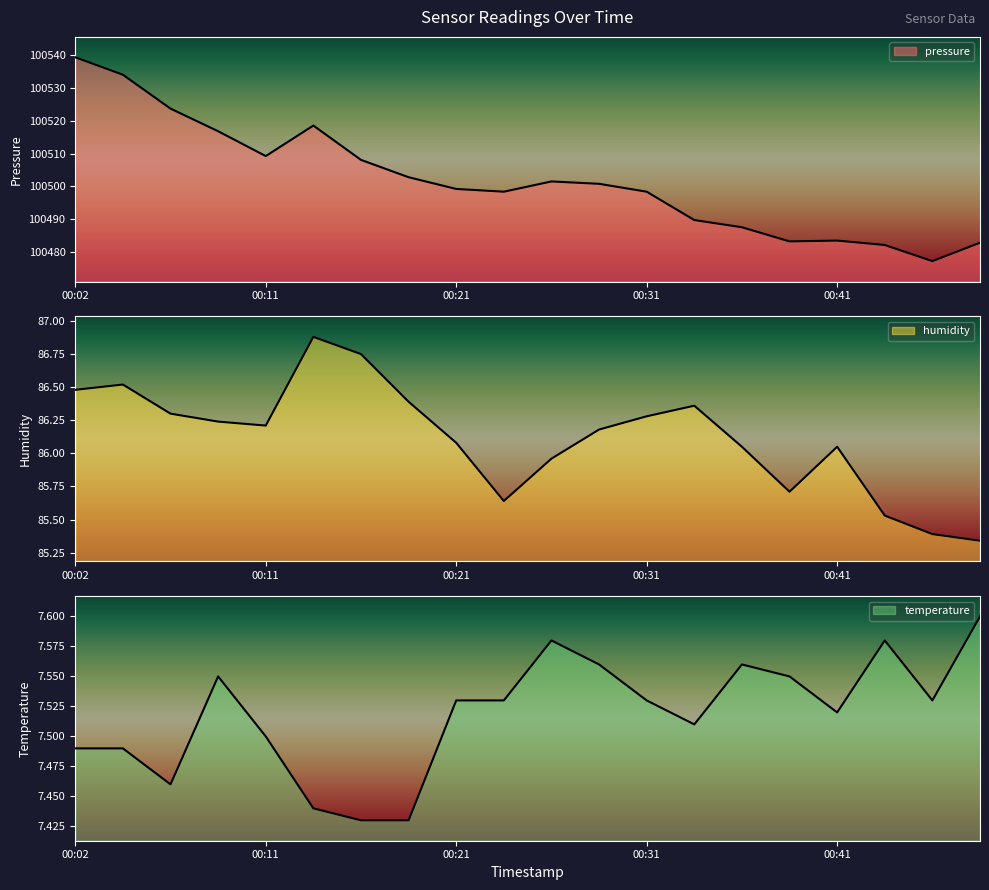

What is the smallest value displayed?

7.4